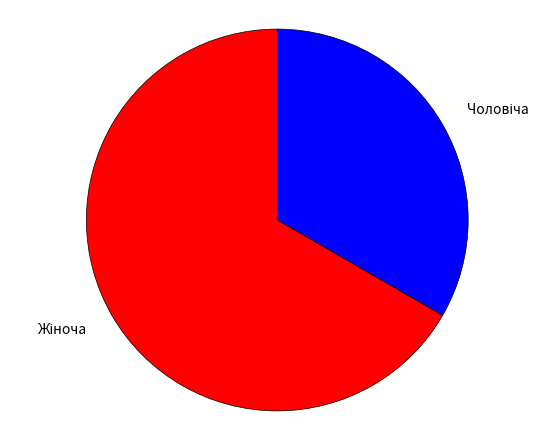

Is there any slice that represents more than half of the pie?

Yes